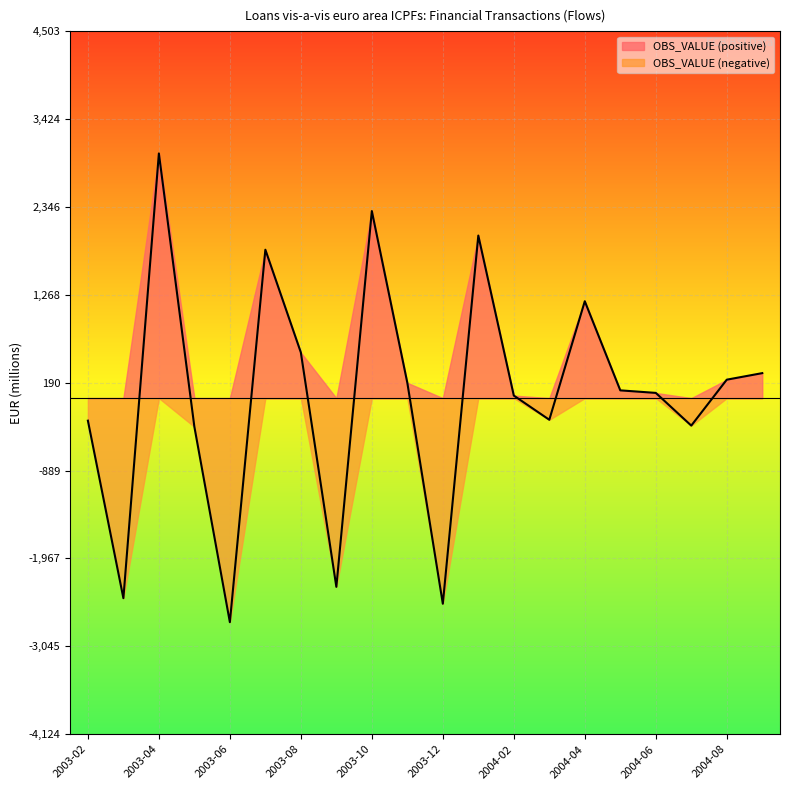

Where does the data first go above 95?

2003-04